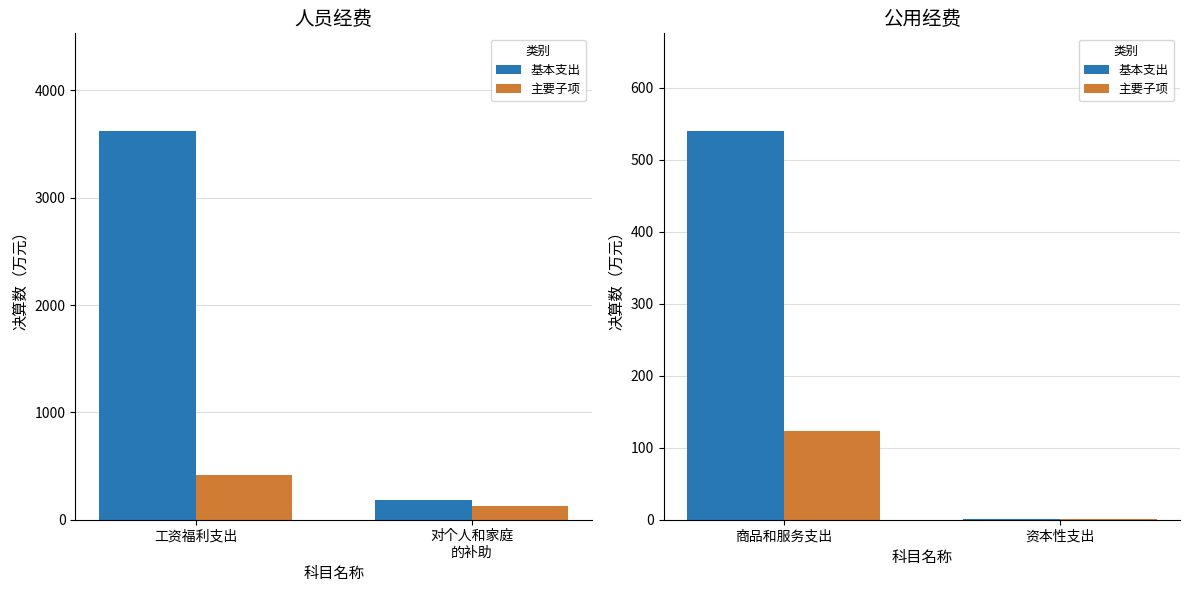

Where is 主要子项 nearest to the value 61?

资本性支出